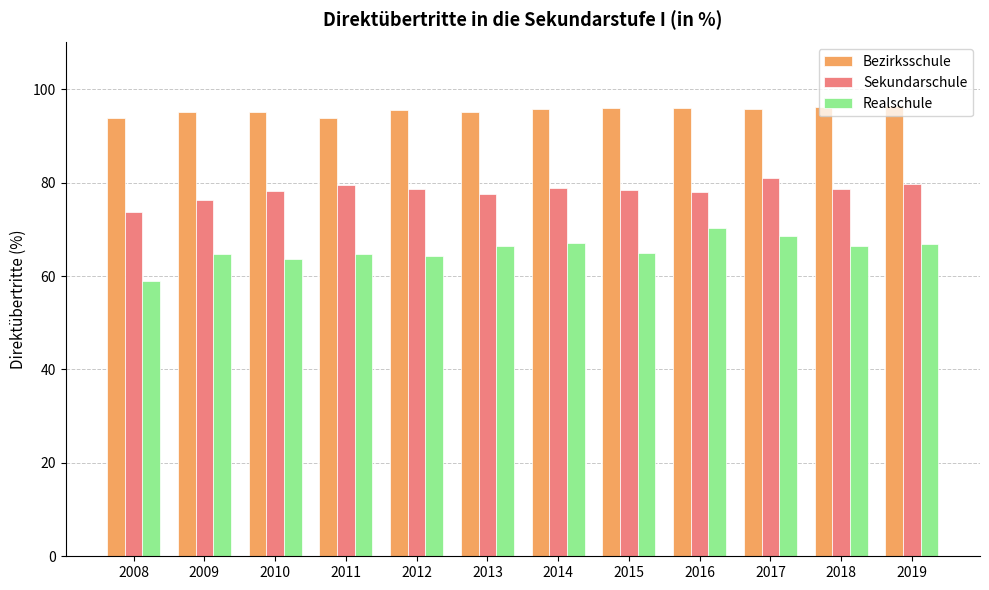

What is the difference between the highest and lowest values at 2009?

30.4